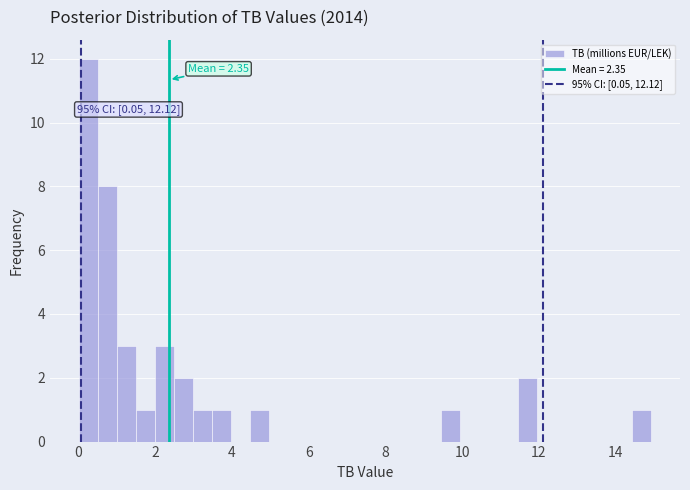

Read against the x-axis, roughly where is the centre of the tallest bar?

0.2